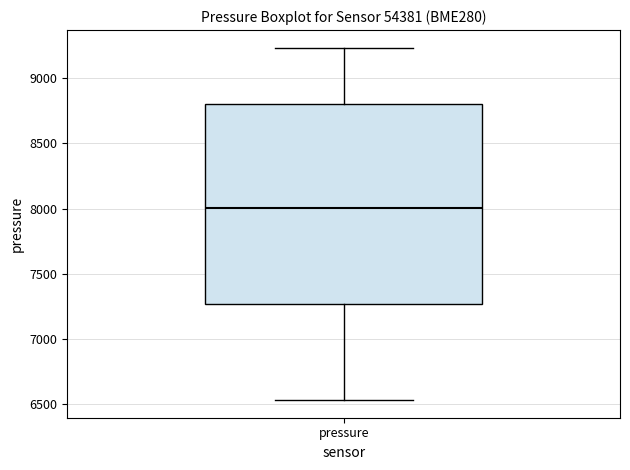

Read this box plot against the y-axis: the position of the median line, the range covered by the box, and the ends of both whiskers. The values are not printed on the chart, so give them approximately, as read against the axis.

median 8000, box 7250 to 8800, whiskers 6550 to 9250